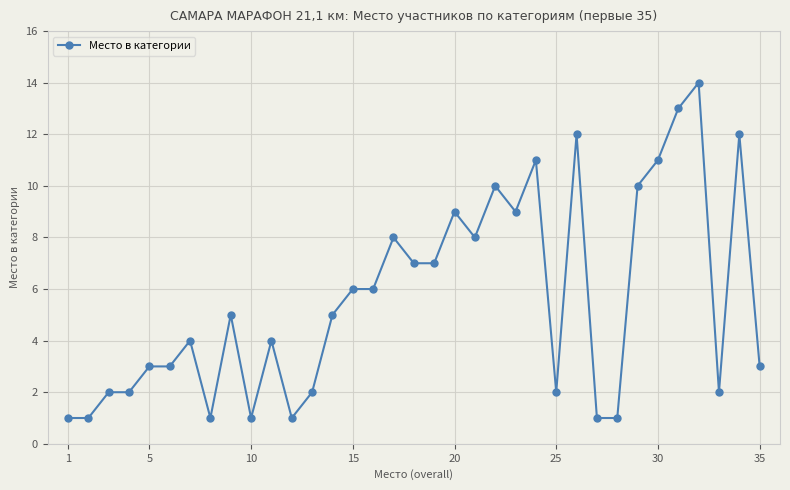

How many data points are less than 5?

17